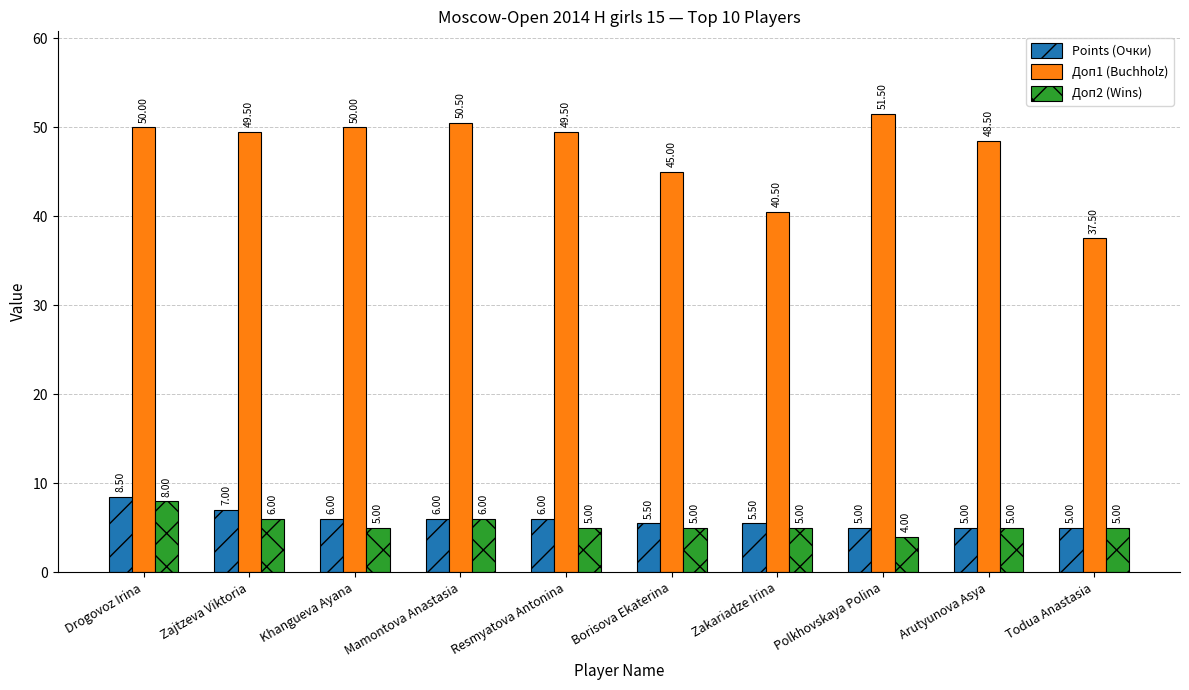

Rank the series at Zakariadze Irina from highest to lowest value.

Доп1 (Buchholz), Points (Очки), Доп2 (Wins)